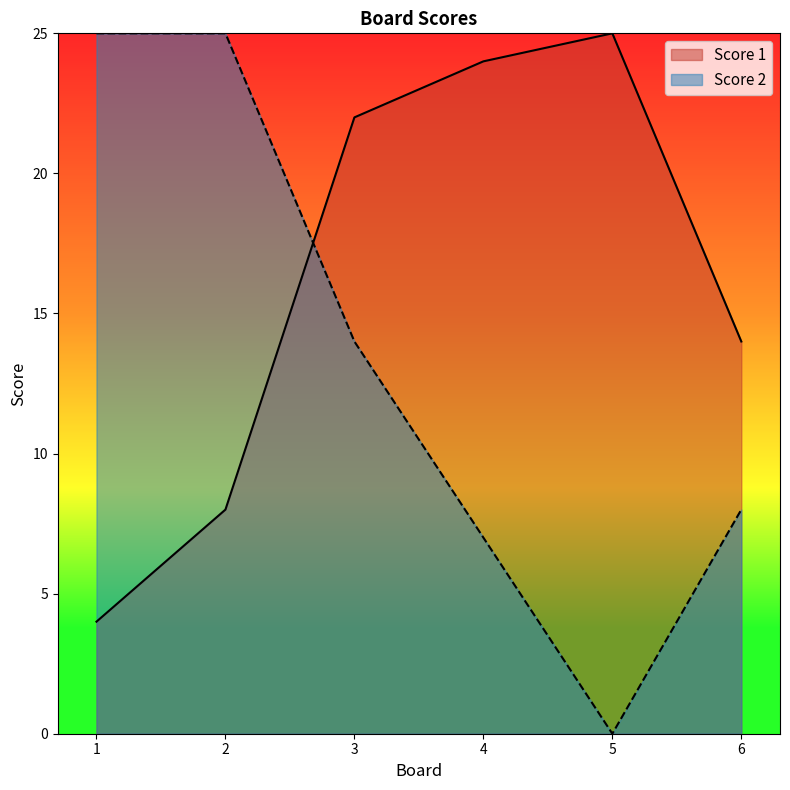

In Score 1, how many points are higher than both neighbors (excluding endpoints)?

1